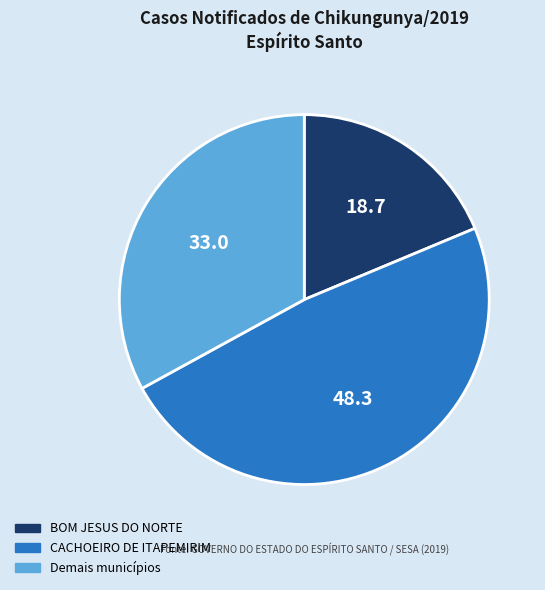

Which slice is the smallest?

BOM JESUS DO NORTE